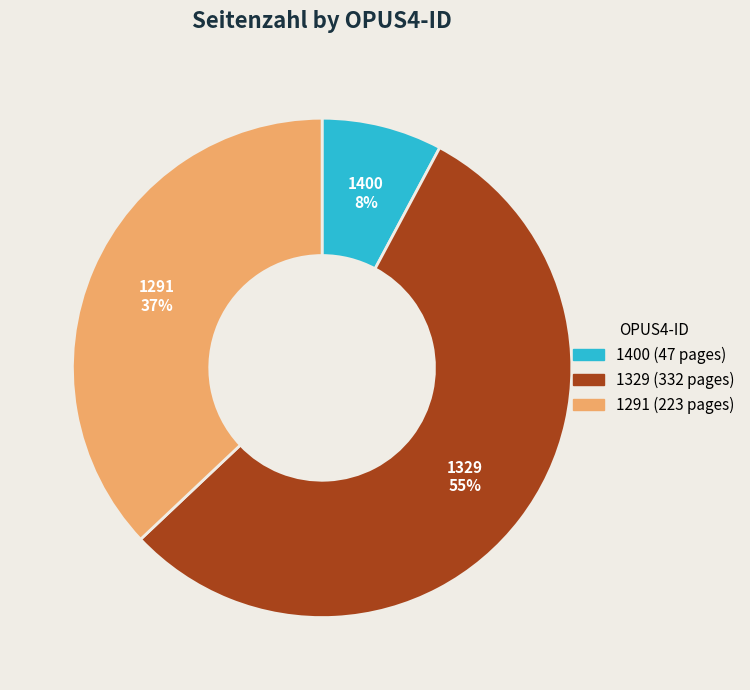

True or false: 1400 accounts for 20% of the total.

False